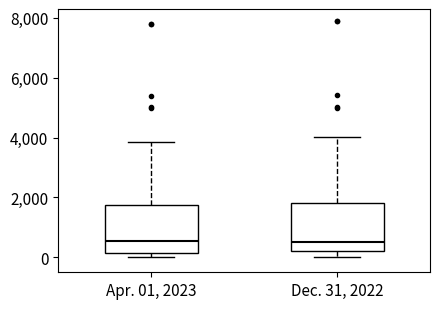

Where does the upper whisker of the box for Apr. 01, 2023 end on the y-axis? The values are not printed on the chart, so give them approximately, as read against the axis.

3800